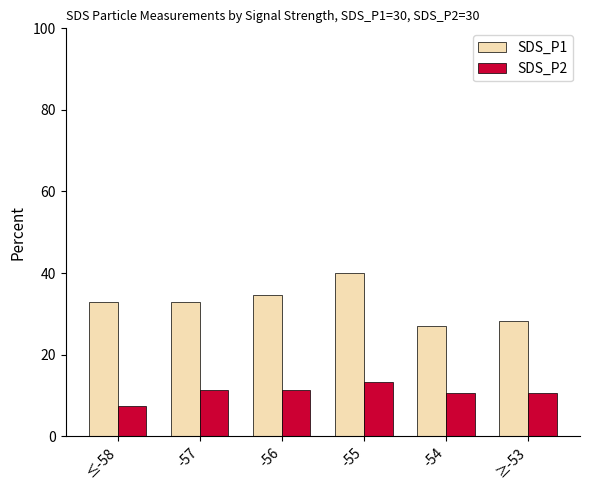

Which category has the highest value across all series?

-55